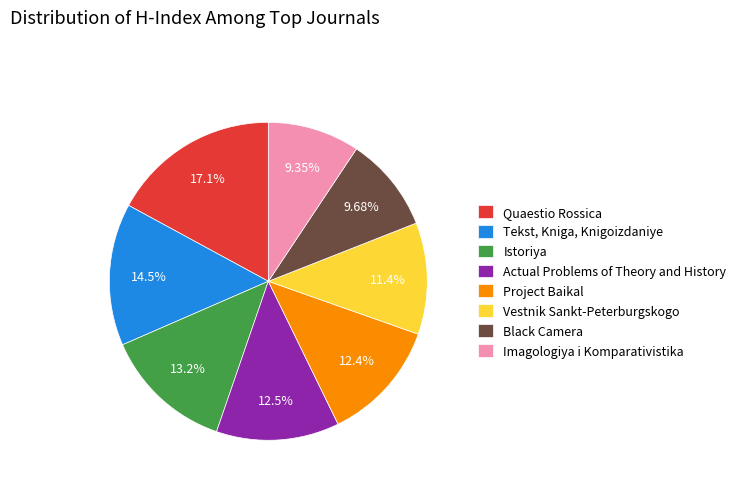

Count the number of slices in the pie.

8